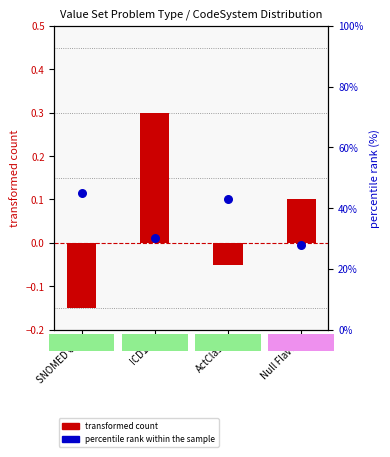

At which category is the sum across all series the highest?

SNOMED CT